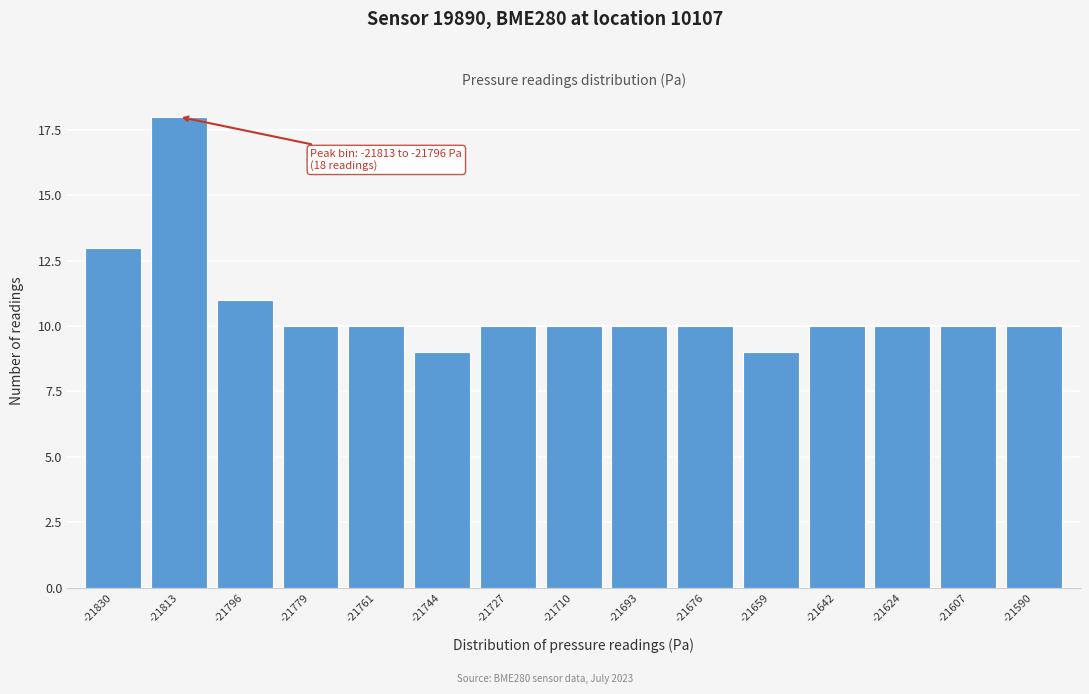

Reading left to right, extract all data points from this chart.

-21830=13	-21813=18	-21796=11	-21779=10	-21761=10	-21744=9	-21727=10	-21710=10	-21693=10	-21676=10	-21659=9	-21642=10	-21624=10	-21607=10	-21590=10